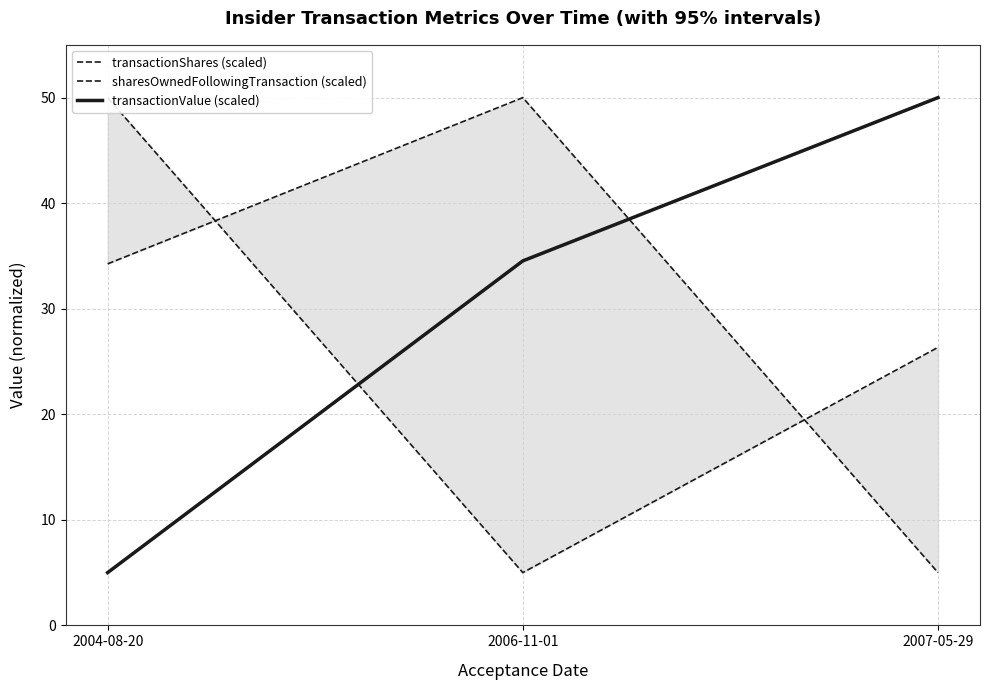

Count the transactionShares (scaled) values in the range 5 to 50.

3